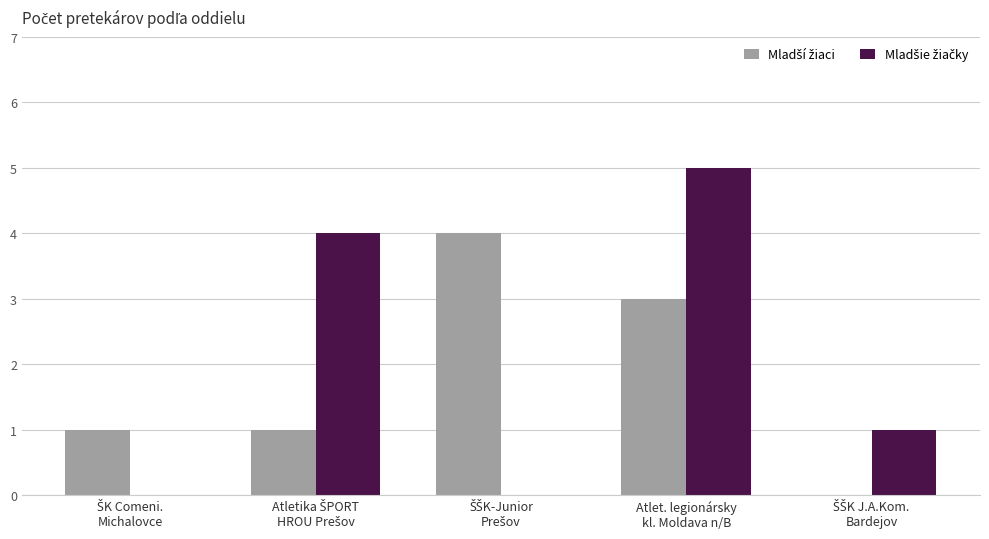

What is the maximum value shown in the chart?

5